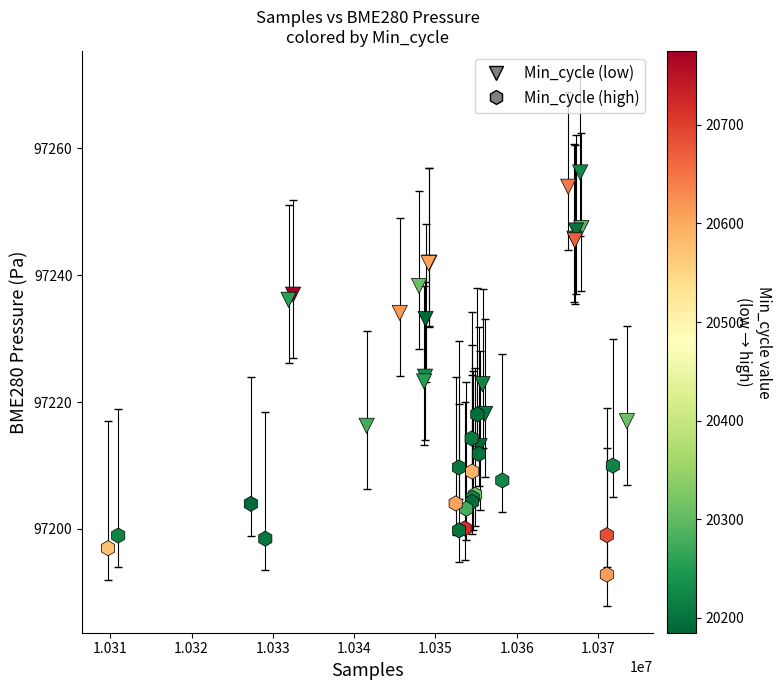

Which series reaches the maximum Y coordinate?

Min_cycle (low)